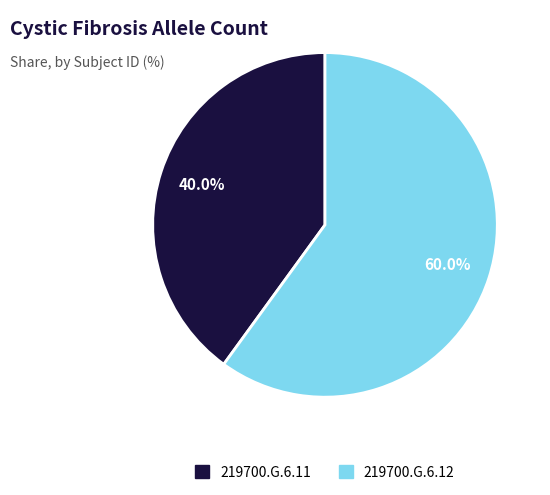

Which slice is the largest?

219700.G.6.12